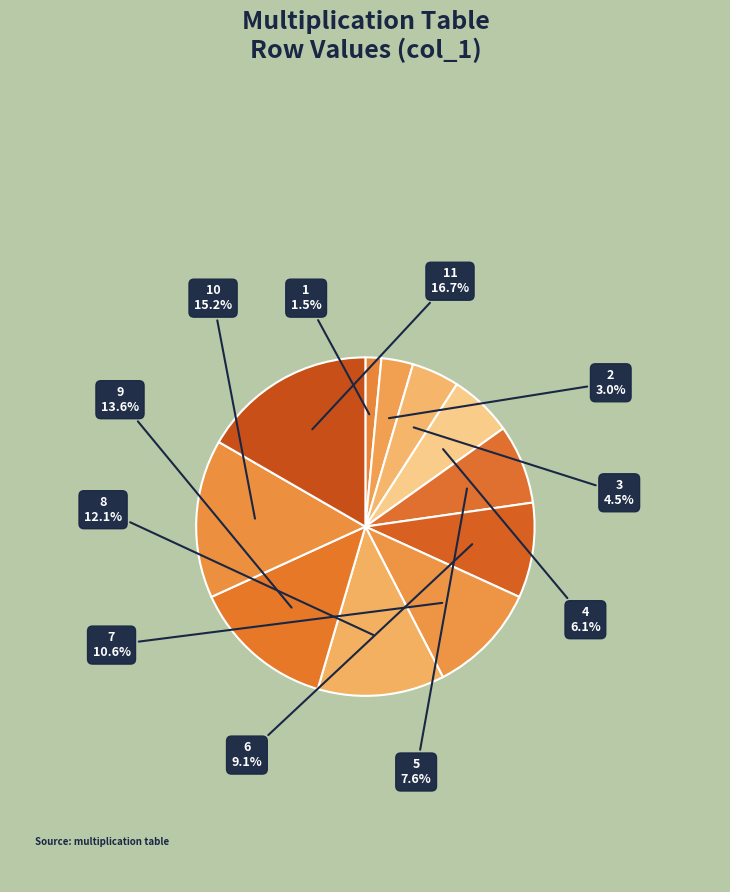

To the nearest percent, what is the difference between the largest and smallest slice percentages?

15%